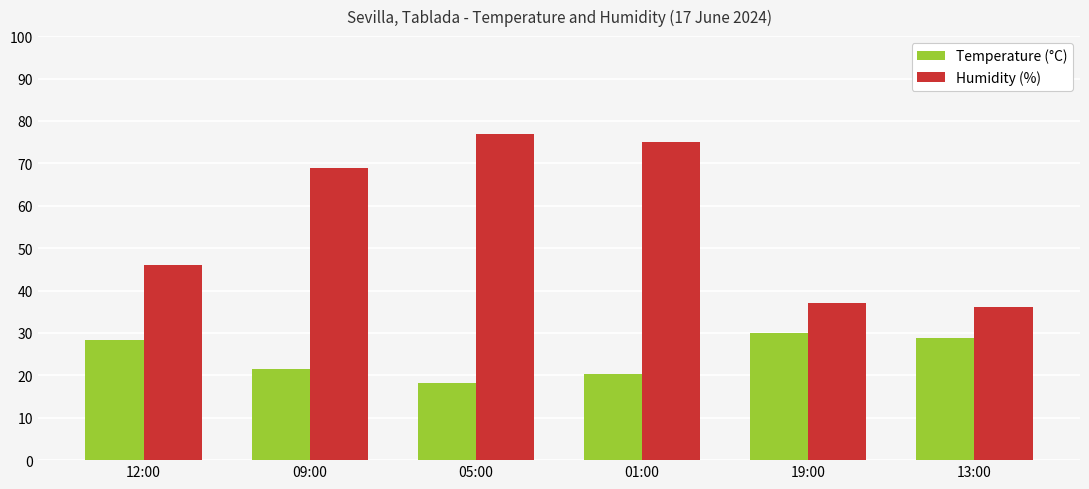

What is the label of the 6th bar from the left?

13:00